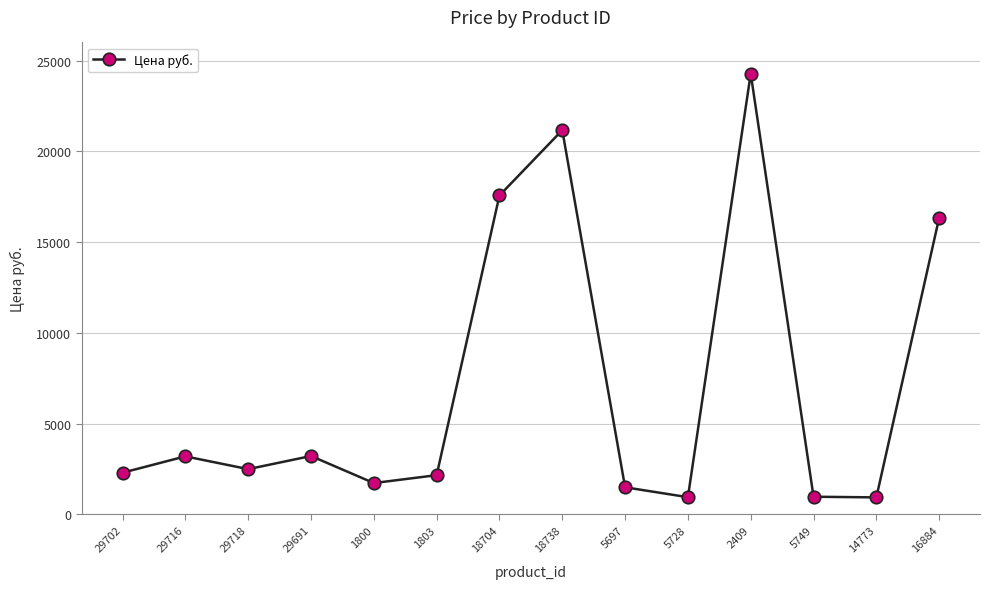

Where does the data first go above 2493?

29716